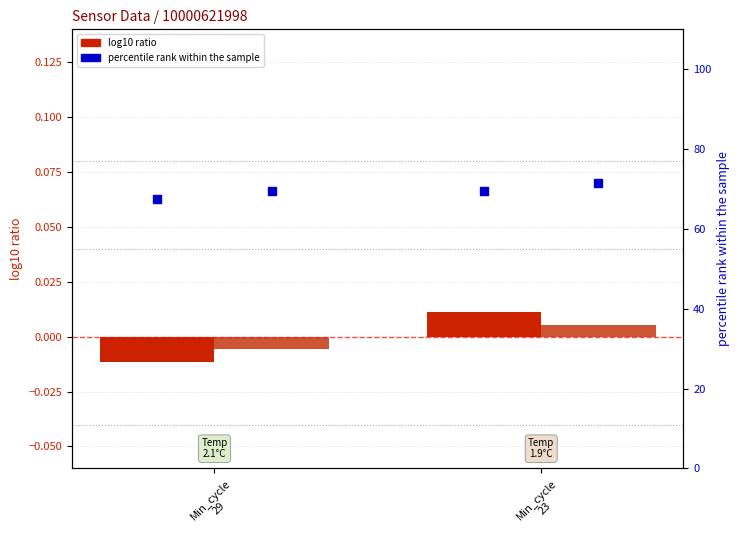

What is the total value across all series at Min_cycle
23?

69.5